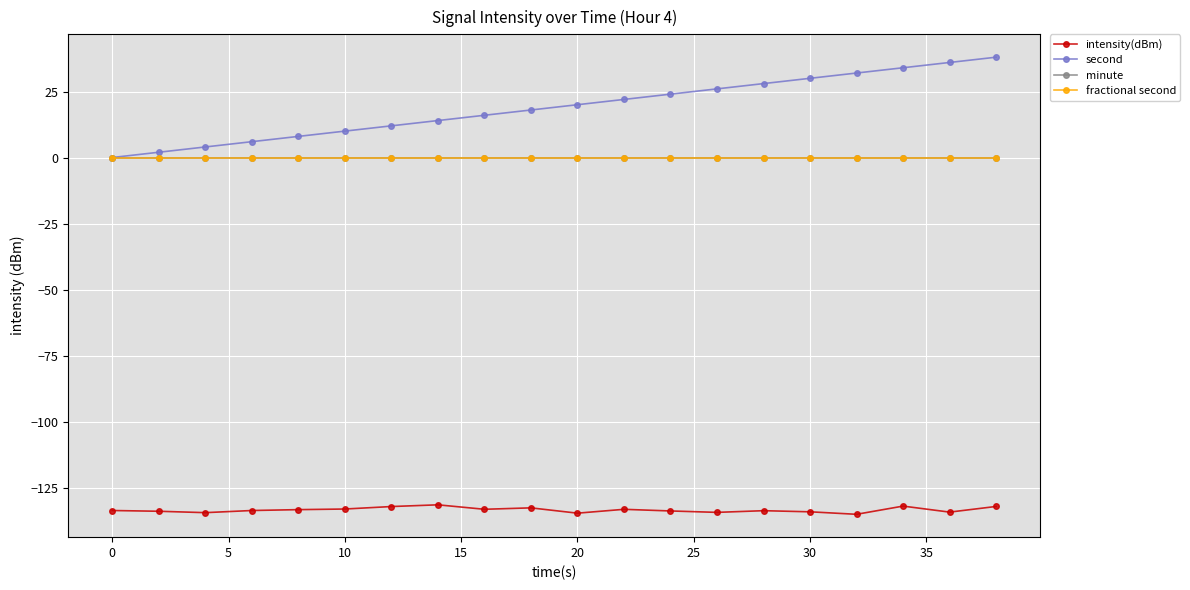

Reading left to right, transcribe all the data shown in this chart.

intensity(dBm): -133.7	-134.0	-134.5	-133.7	-133.3	-133.1	-132.2	-131.5	-133.2	-132.7	-134.7	-133.2	-133.8	-134.4	-133.7	-134.2	-135.1	-132.0	-134.3	-132.1
second: 0.0	2.0	4.0	6.0	8.0	10.0	12.0	14.0	16.0	18.0	20.0	22.0	24.0	26.0	28.0	30.0	32.0	34.0	36.0	38.0
minute: 0.0	0.0	0.0	0.0	0.0	0.0	0.0	0.0	0.0	0.0	0.0	0.0	0.0	0.0	0.0	0.0	0.0	0.0	0.0	0.0
fractional second: 0.0	0.0	0.0	0.0	0.0	0.0	0.0	0.0	0.0	0.0	0.0	0.0	0.0	0.0	0.0	0.0	0.0	0.0	0.0	0.0